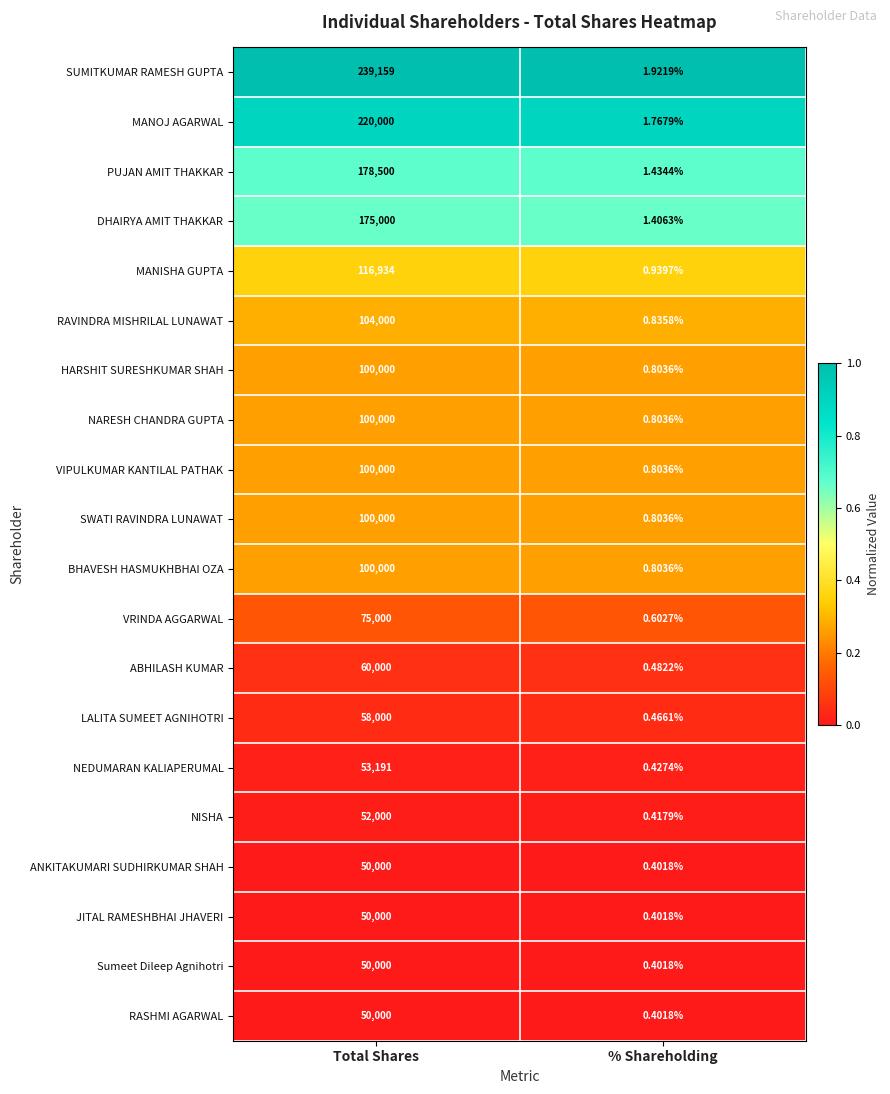

Rank the categories by HARSHIT SURESHKUMAR SHAH value from lowest to highest.

% Shareholding, Total Shares